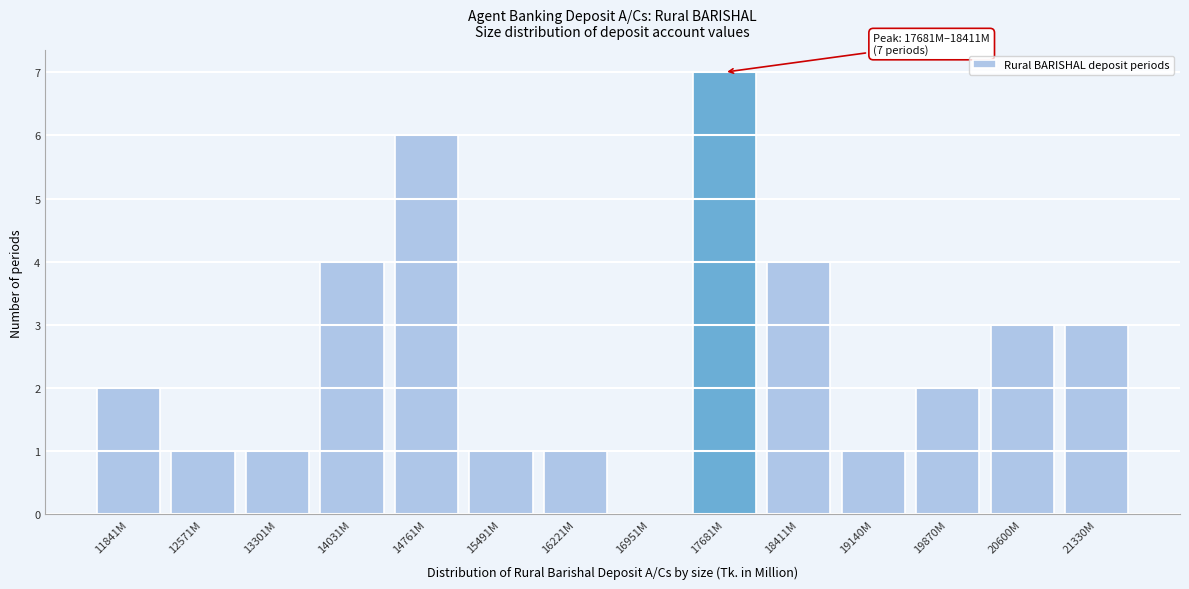

Reading right to left, transcribe all the data shown in this chart.

21330M=3	20600M=3	19870M=2	19140M=1	18411M=4	17681M=7	16951M=0	16221M=1	15491M=1	14761M=6	14031M=4	13301M=1	12571M=1	11841M=2